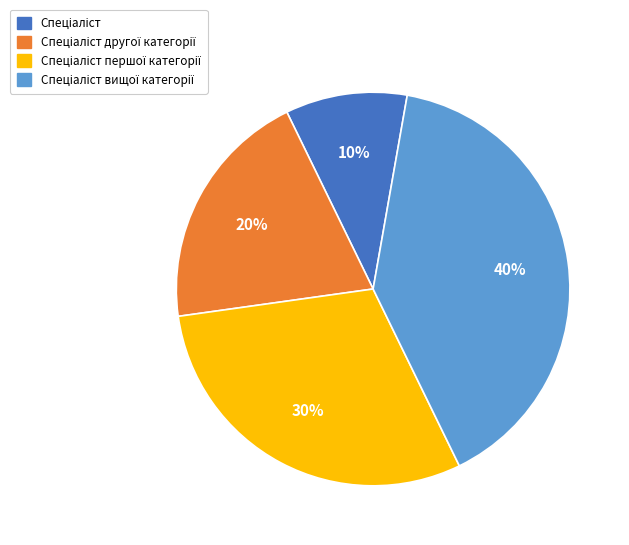

Does any single category account for the majority?

No